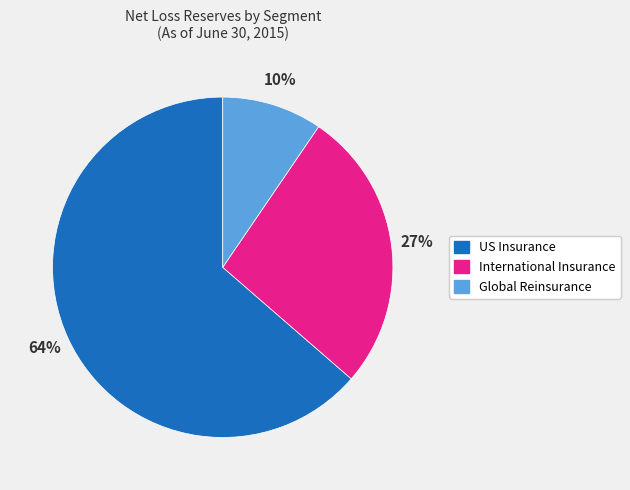

What is the majority slice?

US Insurance